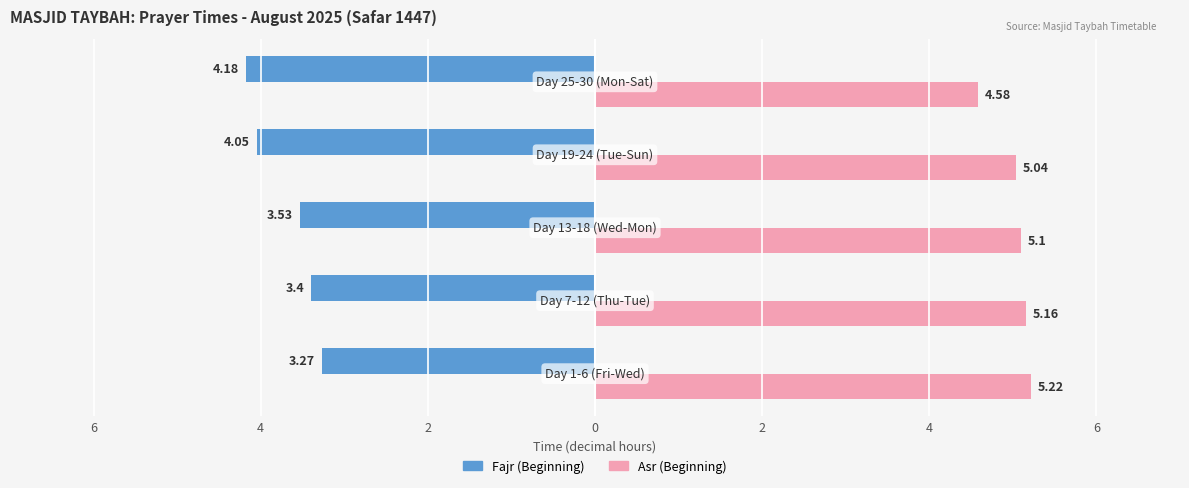

The value of Asr (Beginning) at Day 13-18 (Wed-Mon) is 5.1. True or false?

True